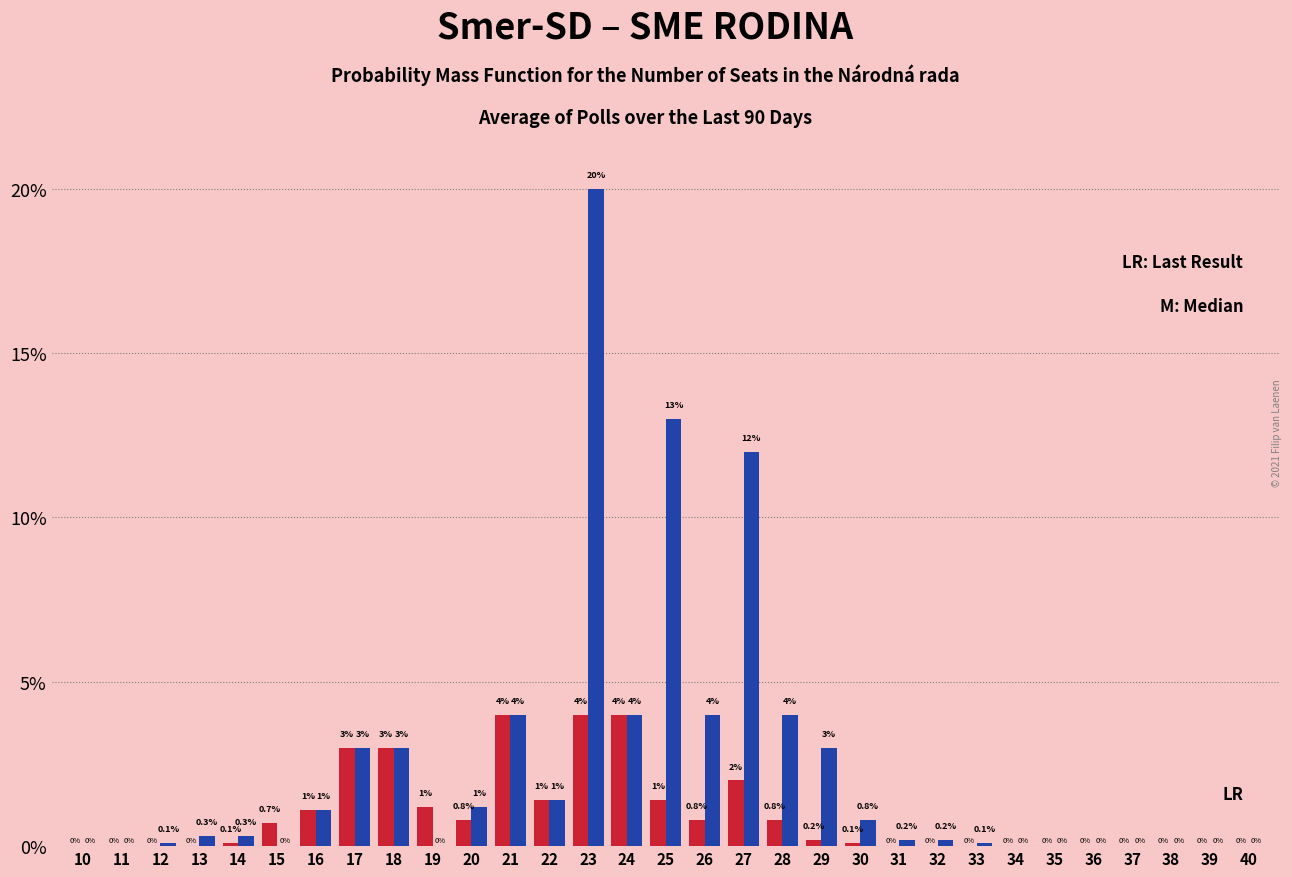

How many groups of bars are there?

31